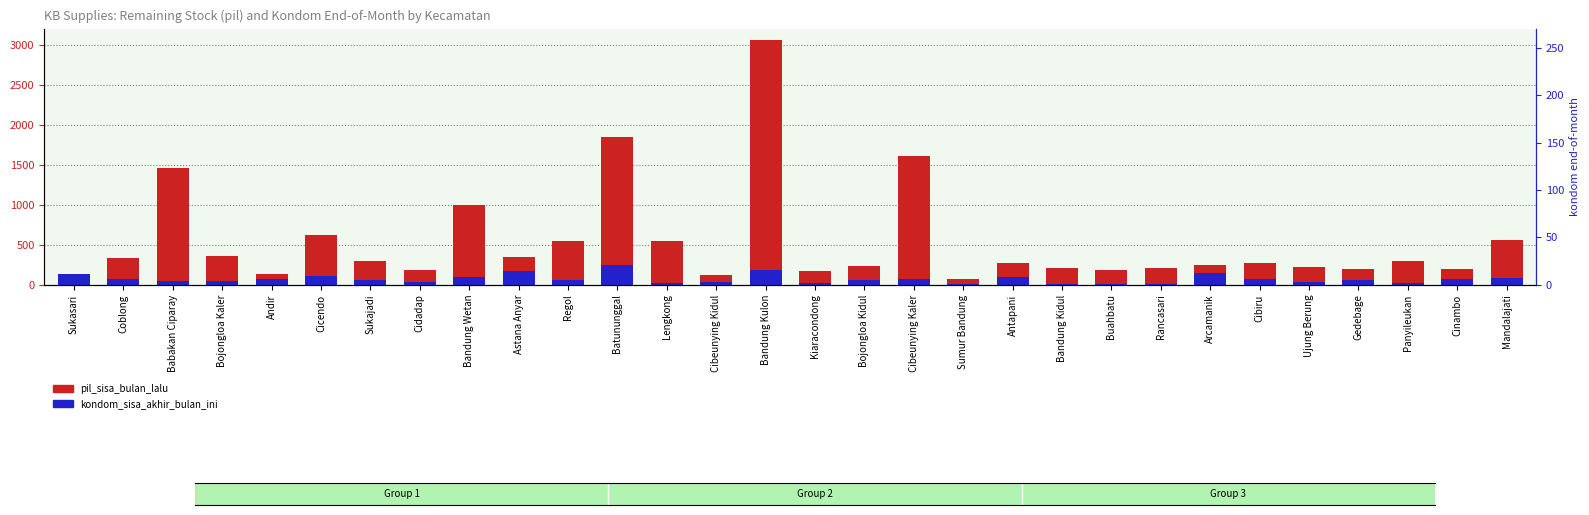

Where does the pil_sisa_bulan_lalu series first go above 274?

Coblong